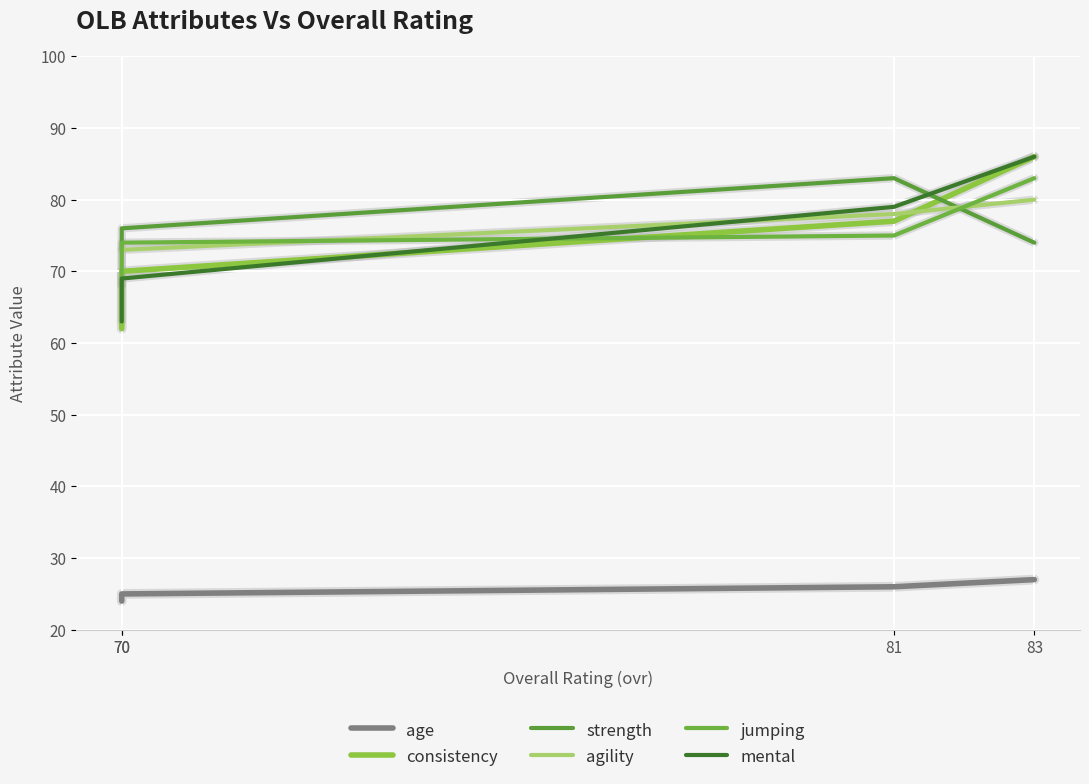

What is the total value across all series at 81?

418